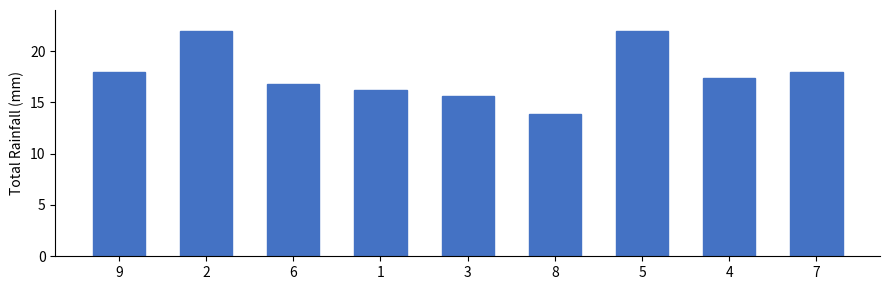

What position from the right is 8?

4